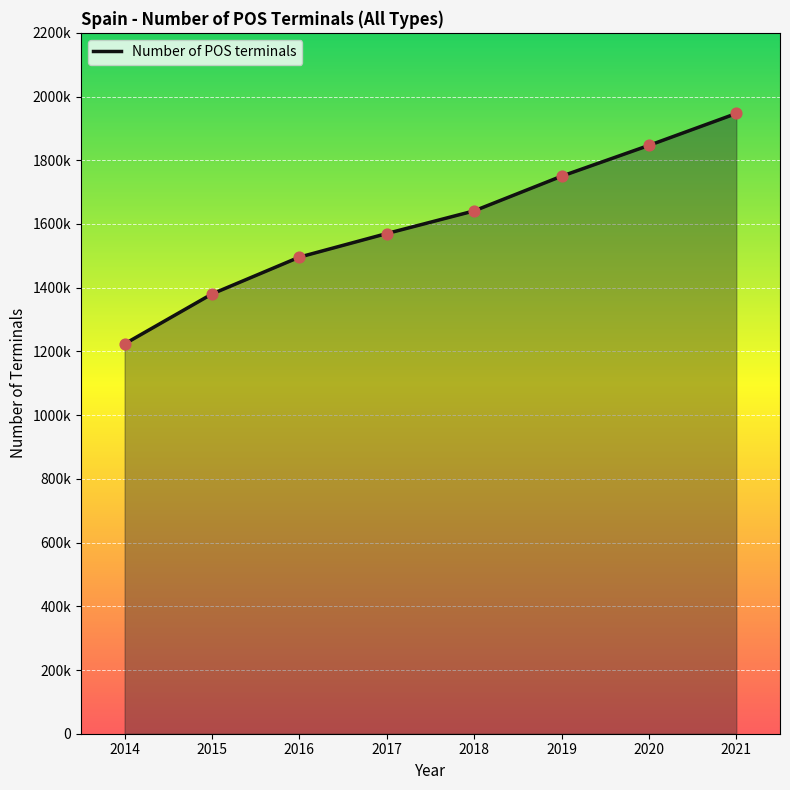

Does the chart have visible grid lines?

Yes